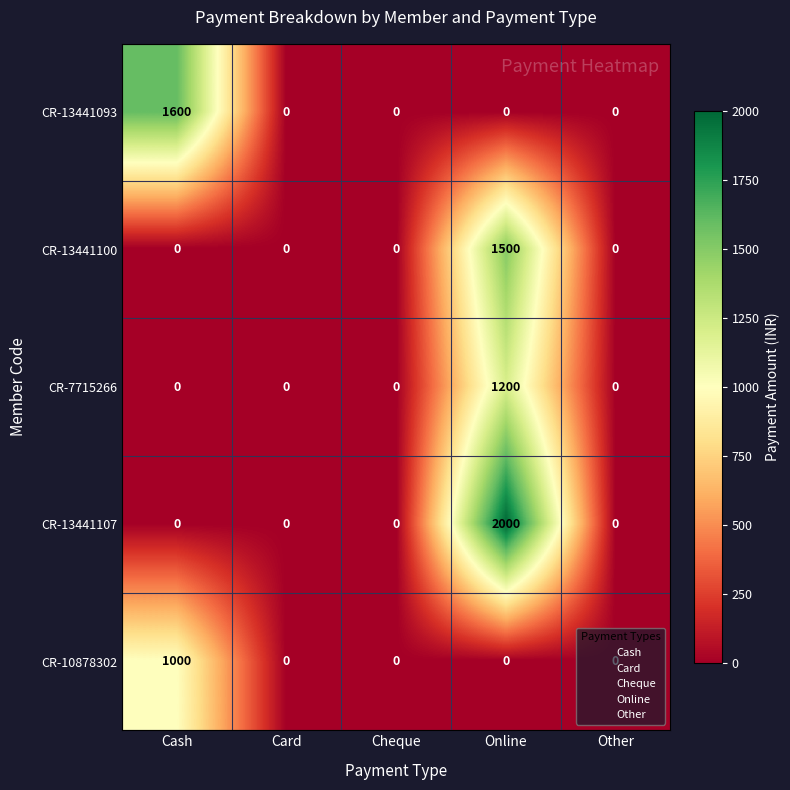

Rank the series by their maximum value, from highest to lowest.

CR-13441107, CR-13441093, CR-13441100, CR-7715266, CR-10878302